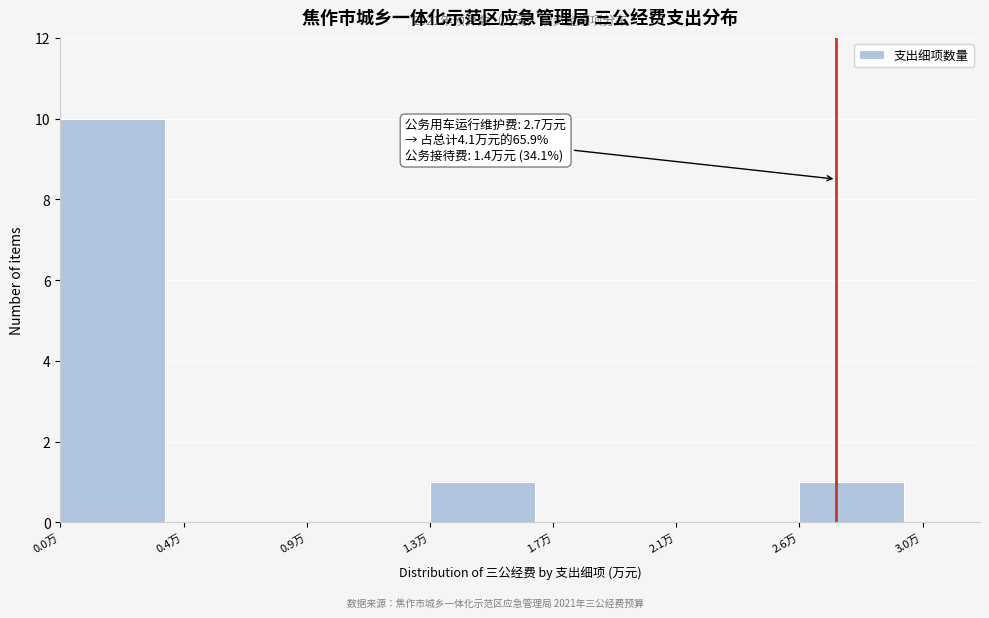

Reading left to right, list all the values displayed in this chart.

0.0万=10	0.4万=0	0.9万=0	1.3万=1	1.7万=0	2.1万=0	2.6万=1